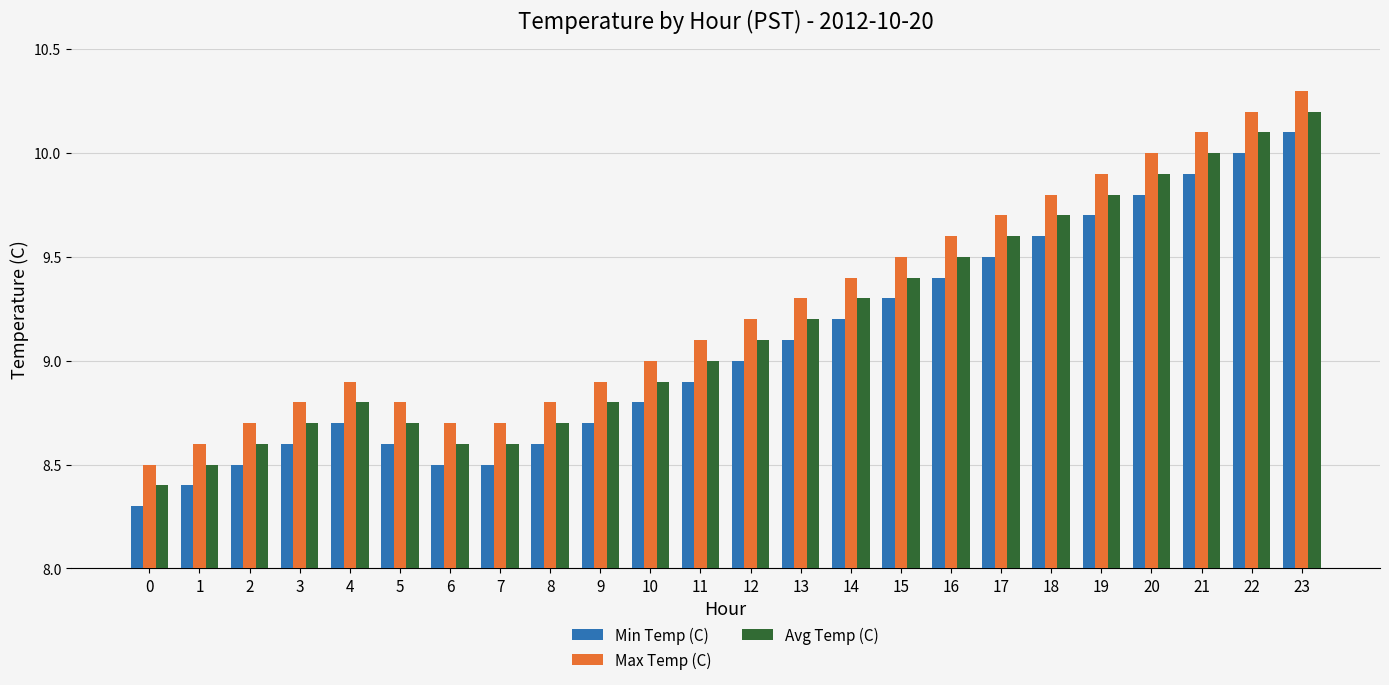

What is the greatest value displayed?

10.3